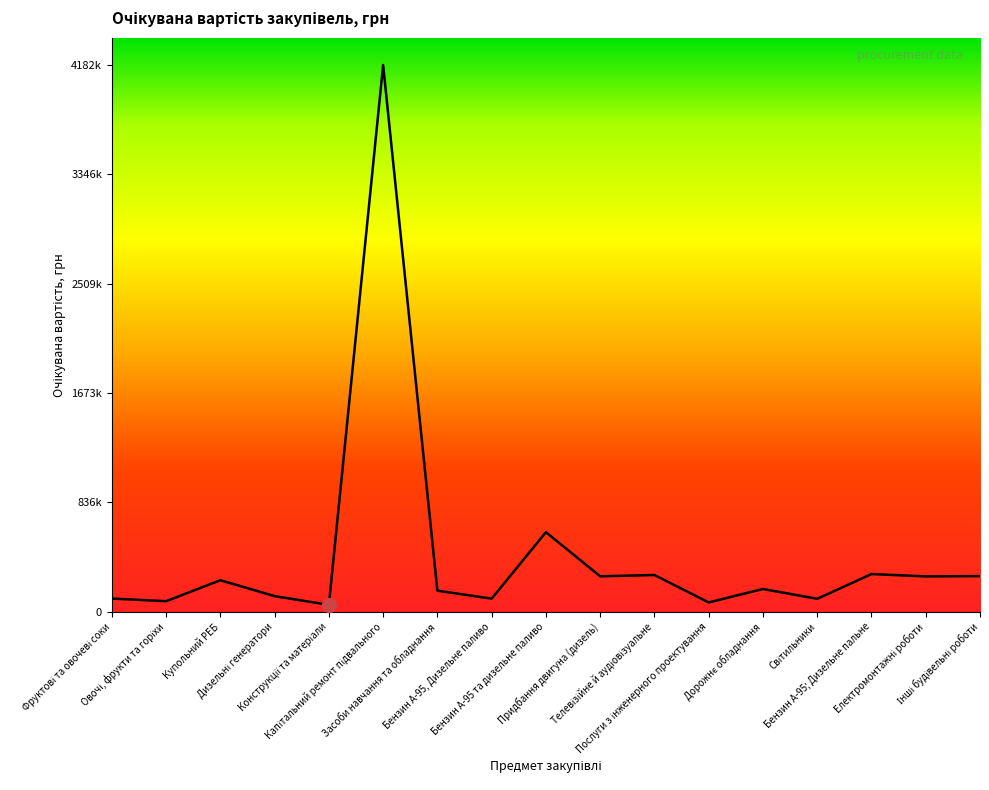

Does the chart have visible grid lines?

No